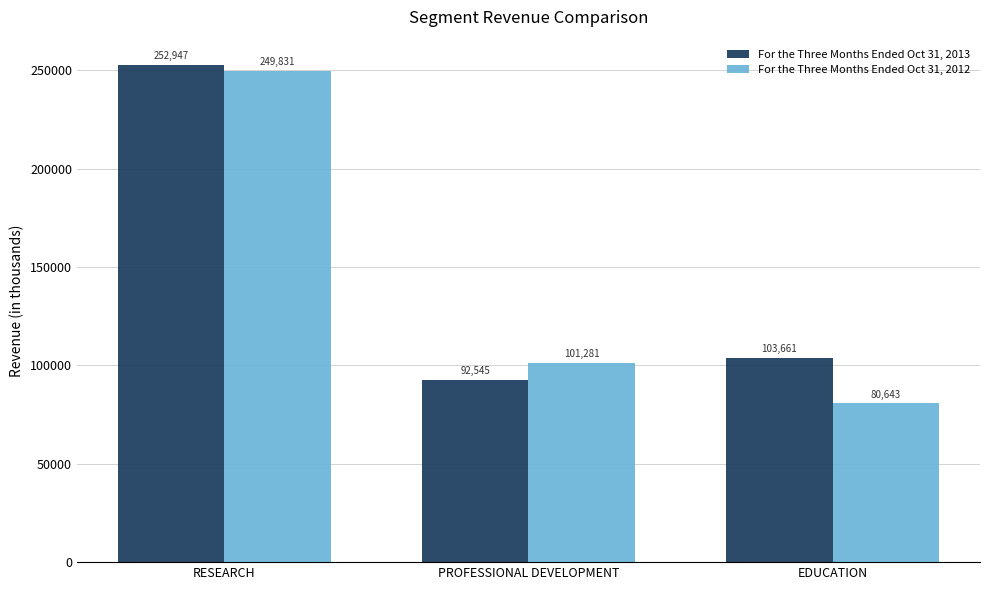

Is it true that For the Three Months Ended Oct 31, 2013 equals 41417 at EDUCATION?

False